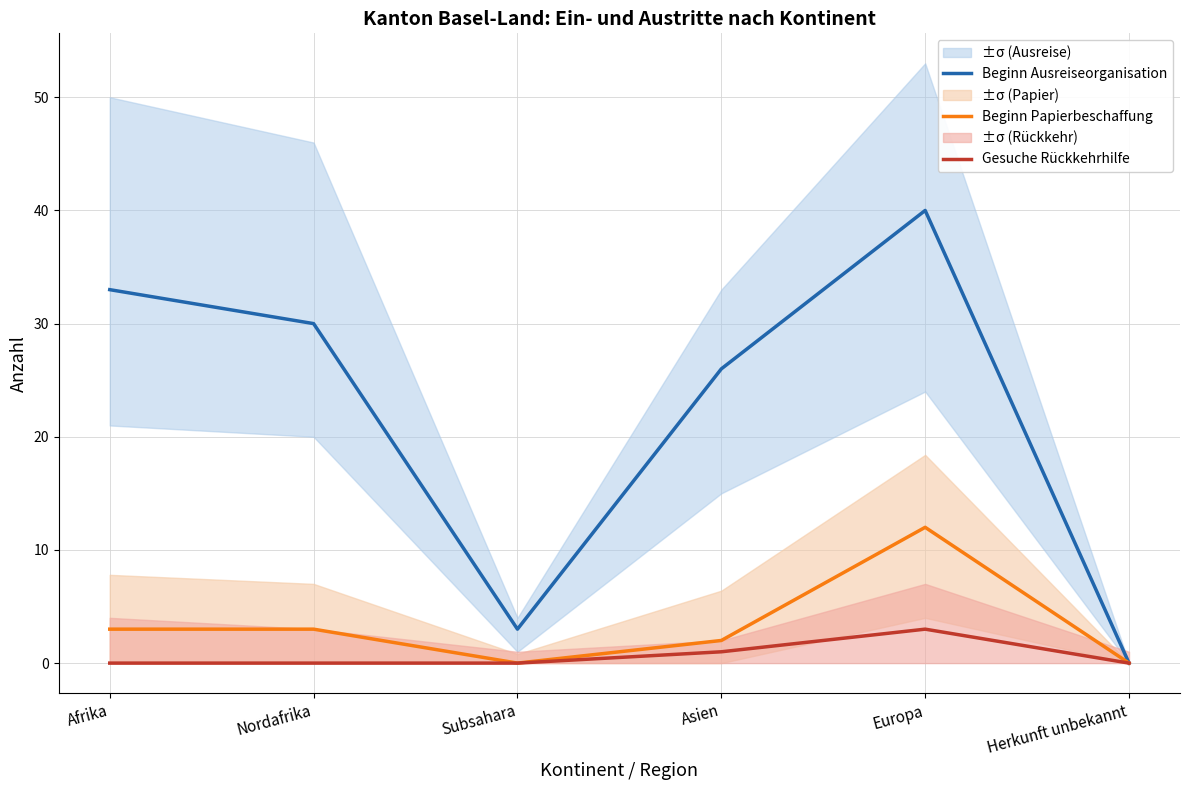

Reading left to right, what are all the values shown in this chart?

Beginn Ausreiseorganisation: Afrika=33	Nordafrika=30	Subsahara=3	Asien=26	Europa=40	Herkunft unbekannt=0
Beginn Papierbeschaffung: Afrika=3	Nordafrika=3	Subsahara=0	Asien=2	Europa=12	Herkunft unbekannt=0
Gesuche Rückkehrhilfe: Afrika=0	Nordafrika=0	Subsahara=0	Asien=1	Europa=3	Herkunft unbekannt=0